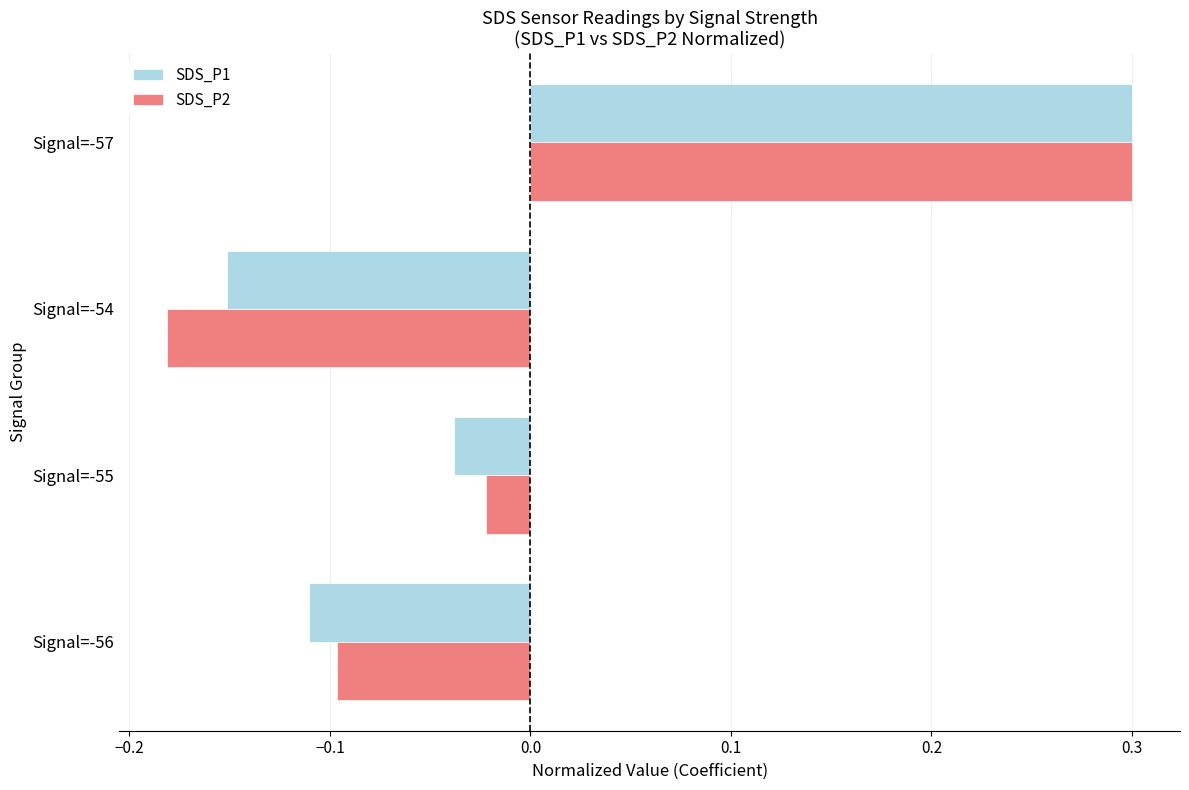

How many categories are shown in the chart?

4